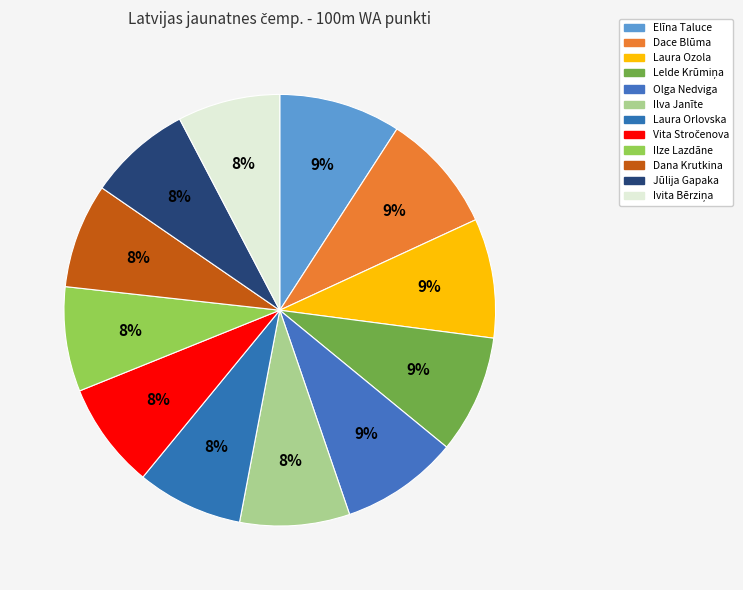

What is the change in value from Elīna Taluce to Laura Orlovska?

-114